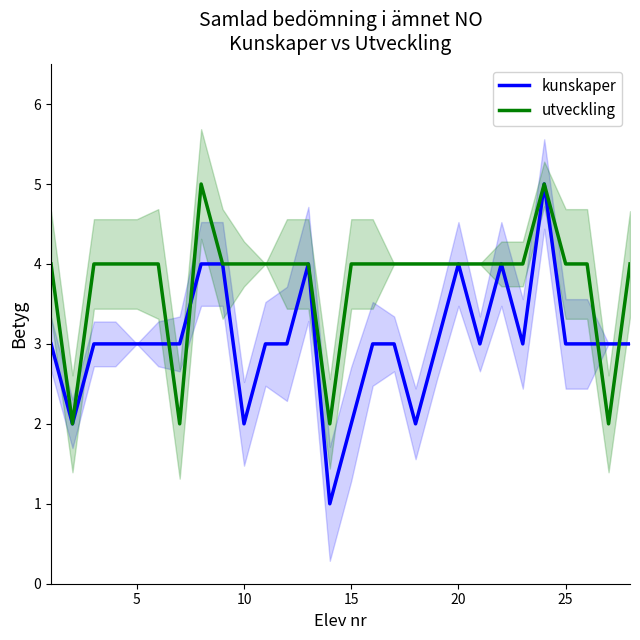

The utveckling series shows 2 at 20. True or false?

False